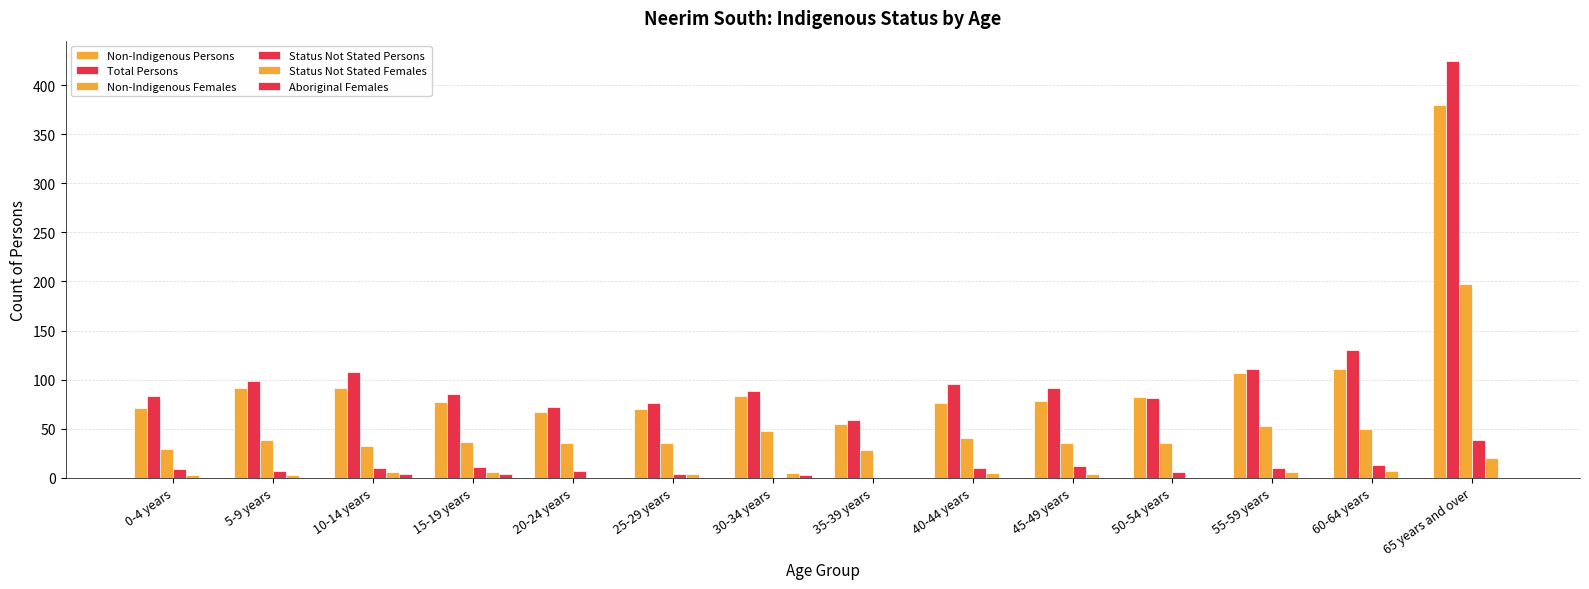

Between 0-4 years and 65 years and over, which series saw the biggest shift?

Total Persons